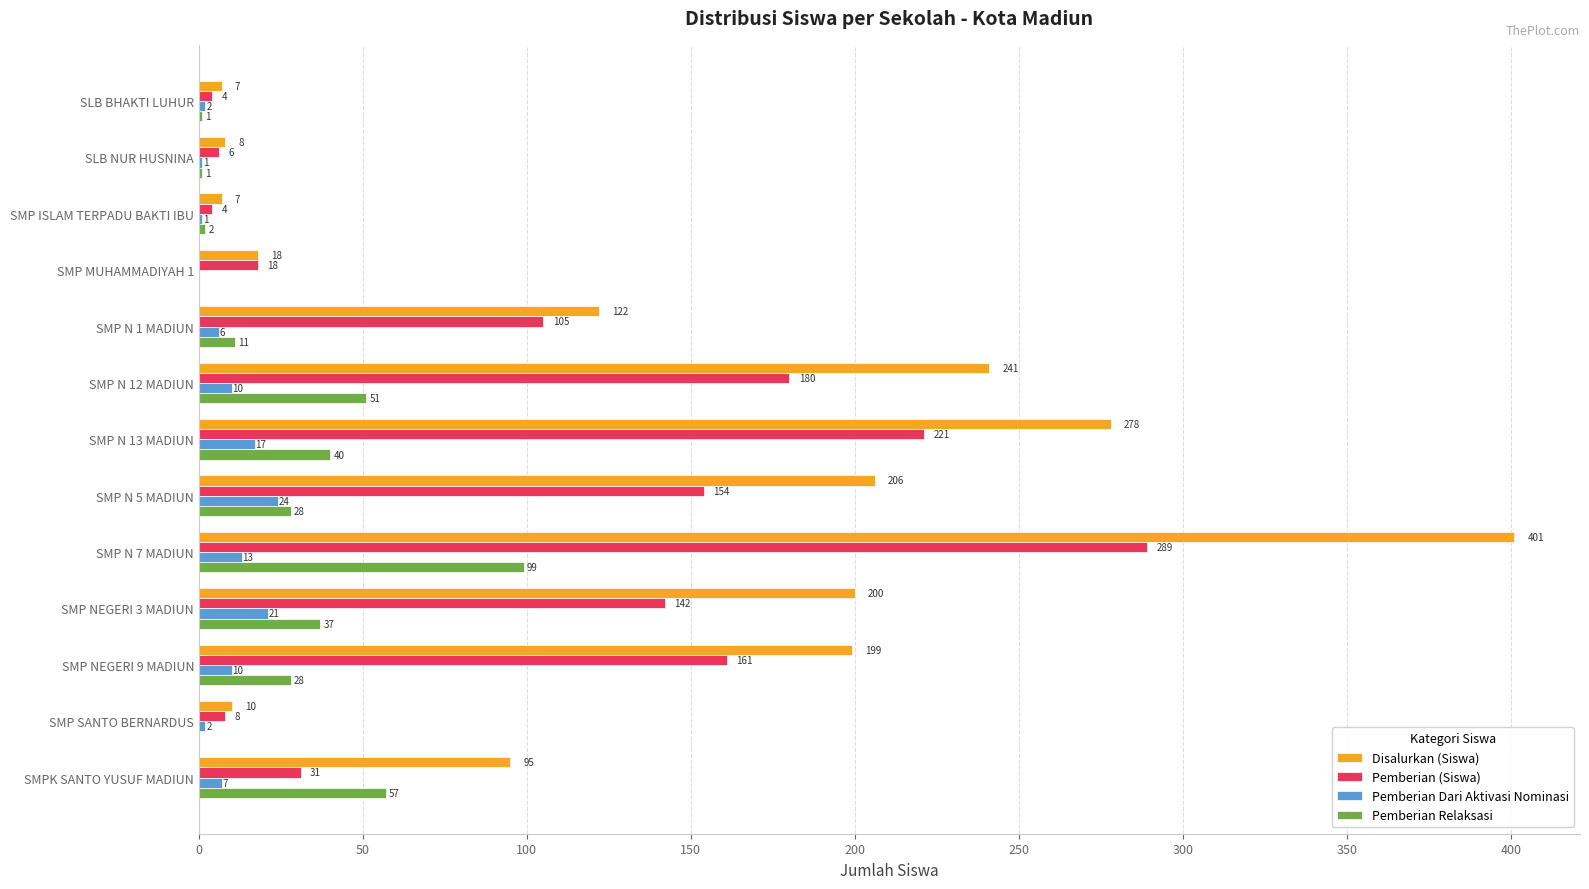

What is the average value of the Disalurkan (Siswa) series?

138